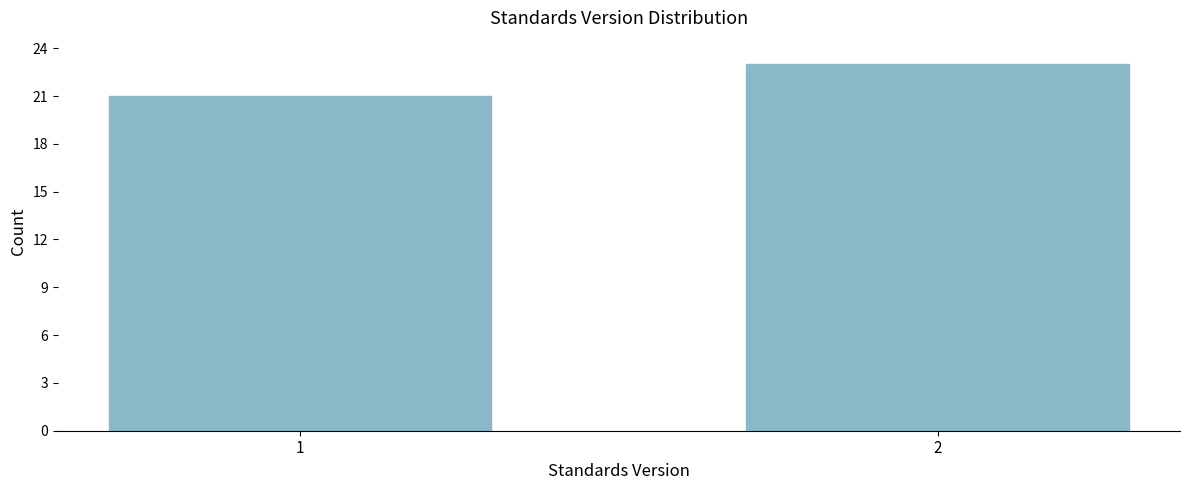

Reading left to right, transcribe all the data shown in this chart.

1=21	2=23